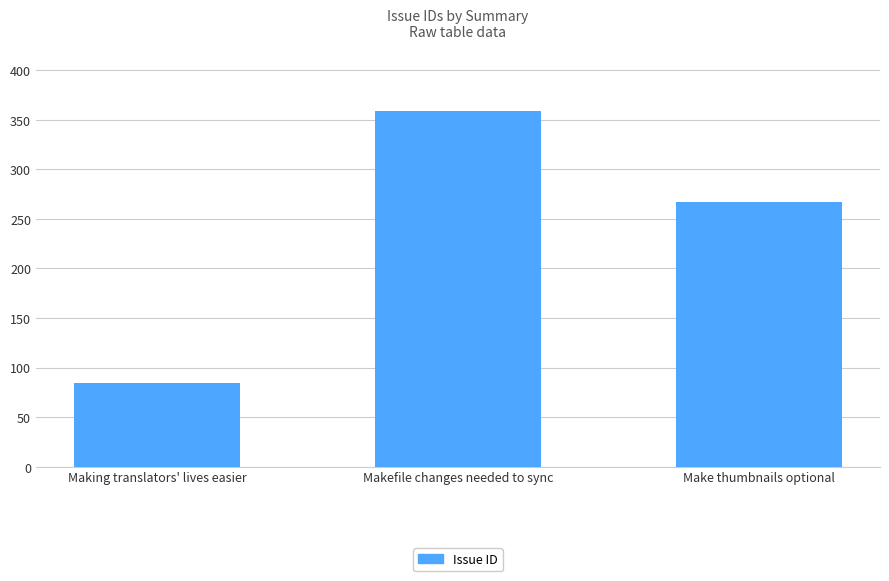

How many bars are there in total?

3